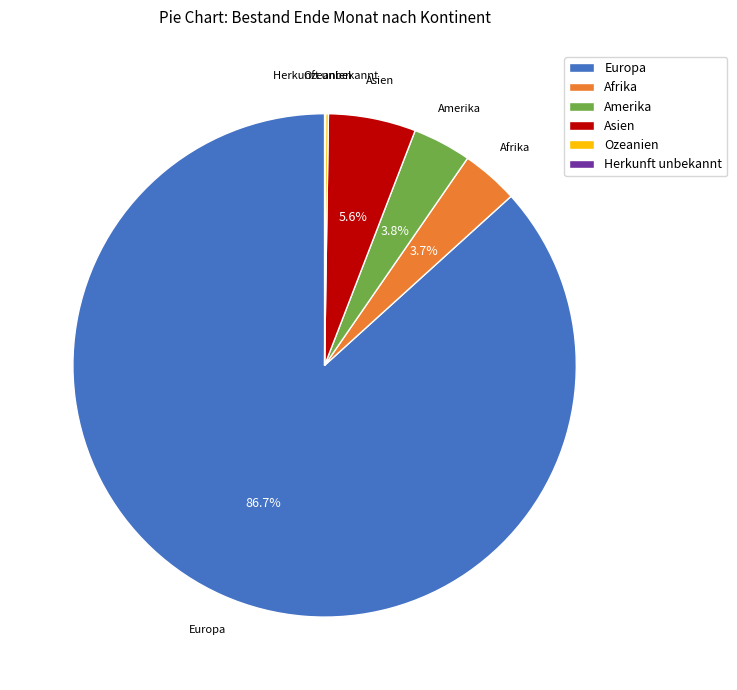

What is the largest slice in the pie chart?

Europa